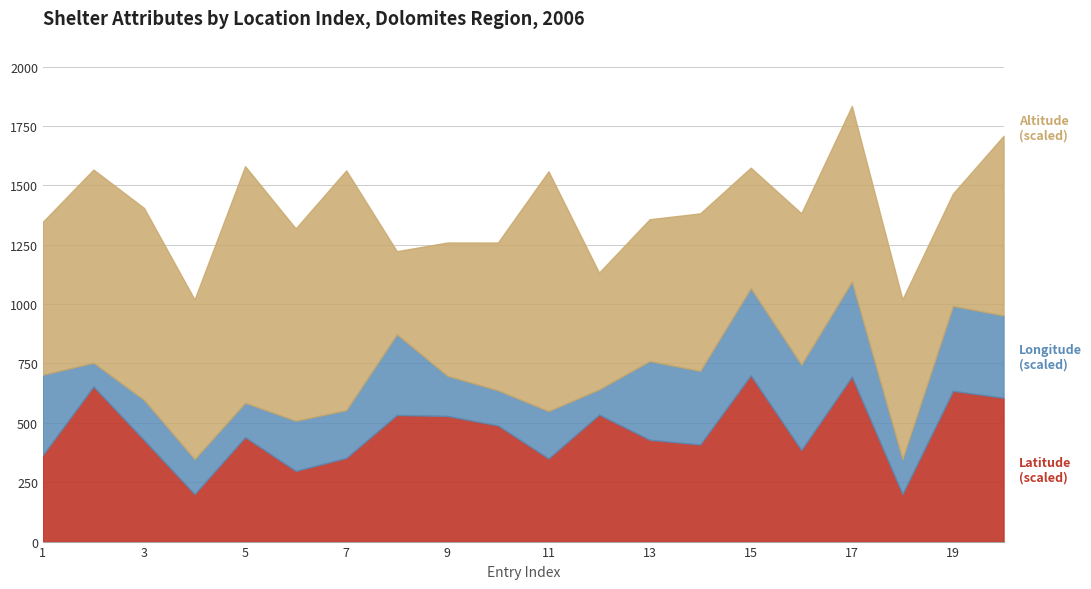

Between 1620 and 2020, which is larger?

2020